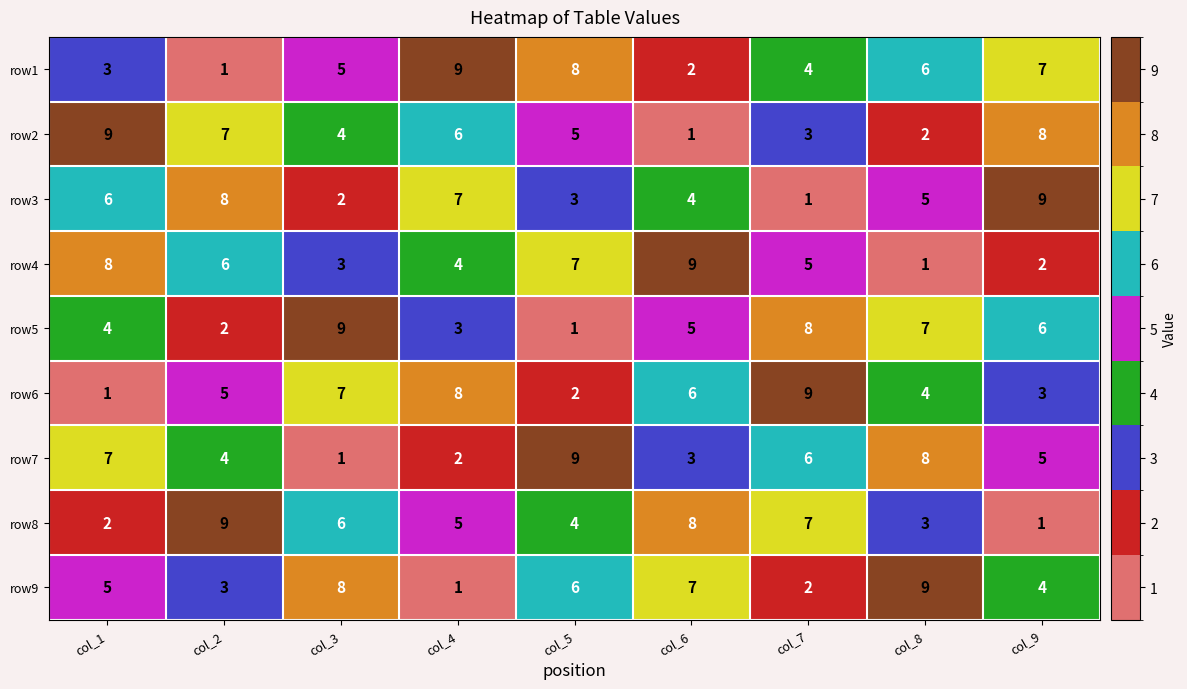

Which series changed the most between col_6 and col_8?

row4